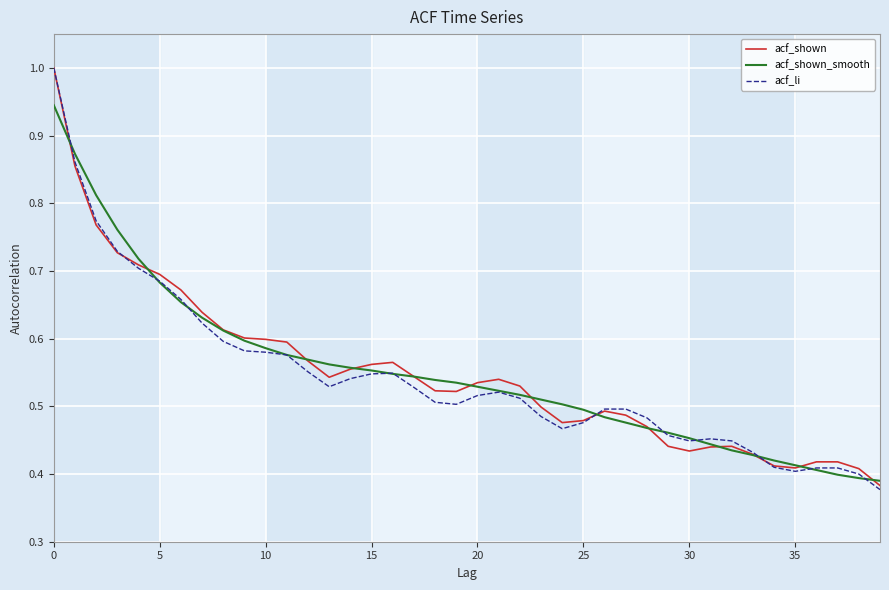

Is this an area chart (filled region under the line)?

No